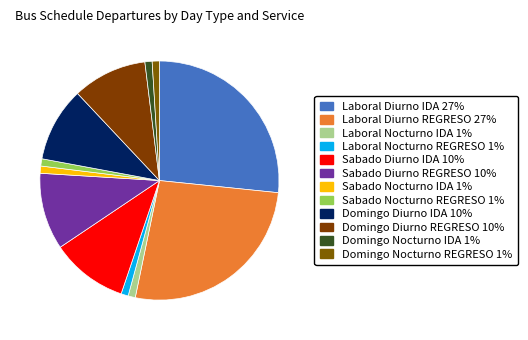

Which slice is the largest?

Laboral Diurno IDA